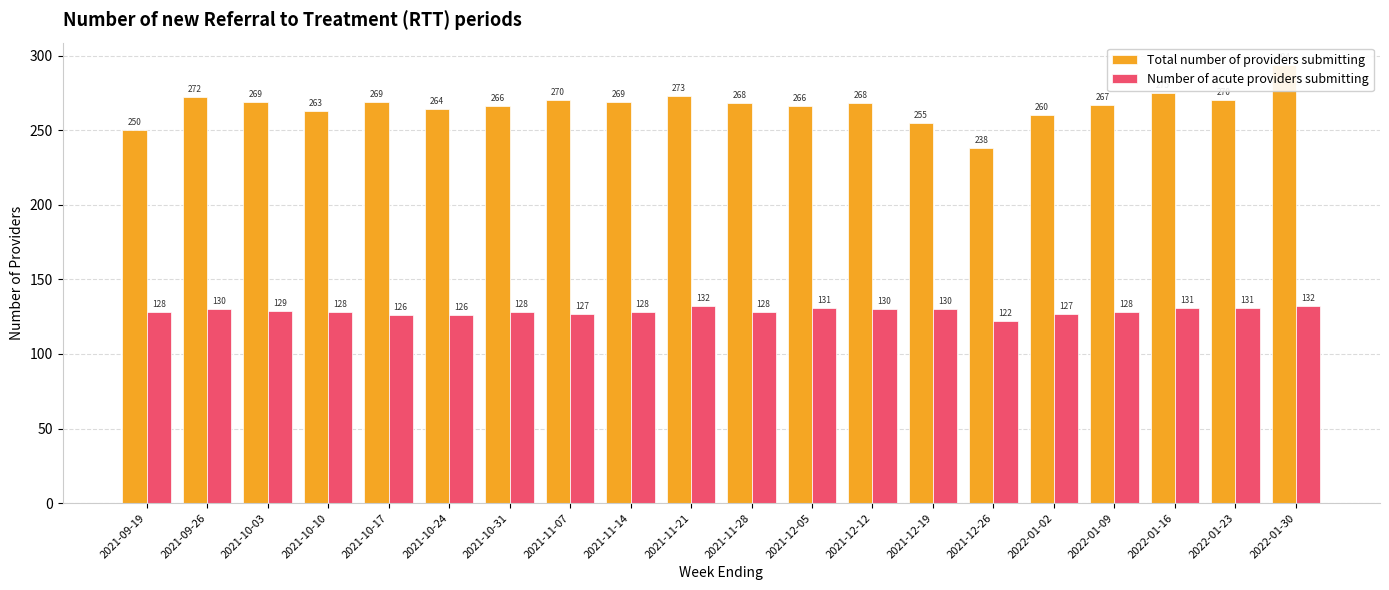

How many bars are there in each group?

2